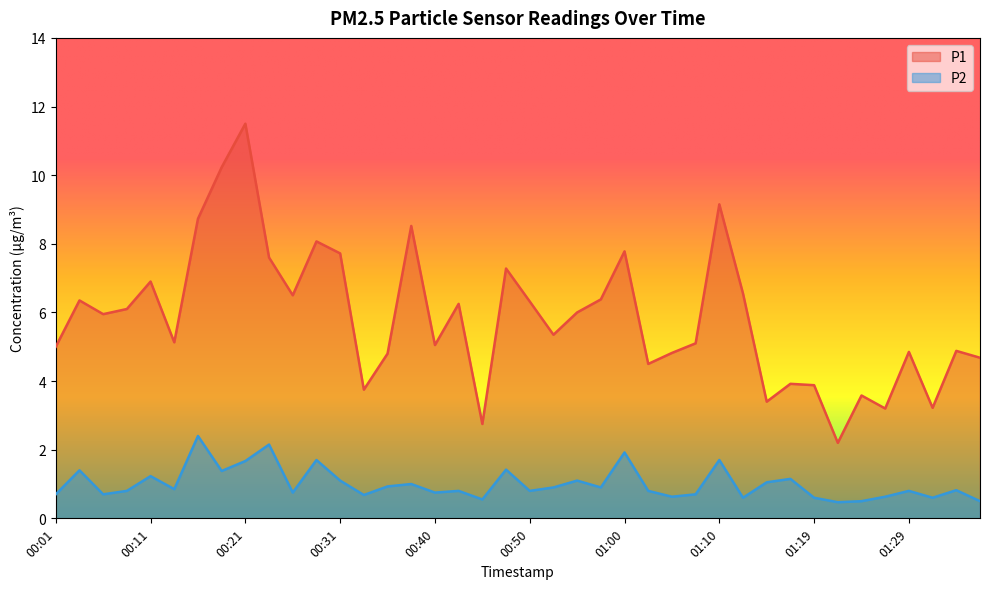

Which label corresponds to the largest value in the chart?

00:21